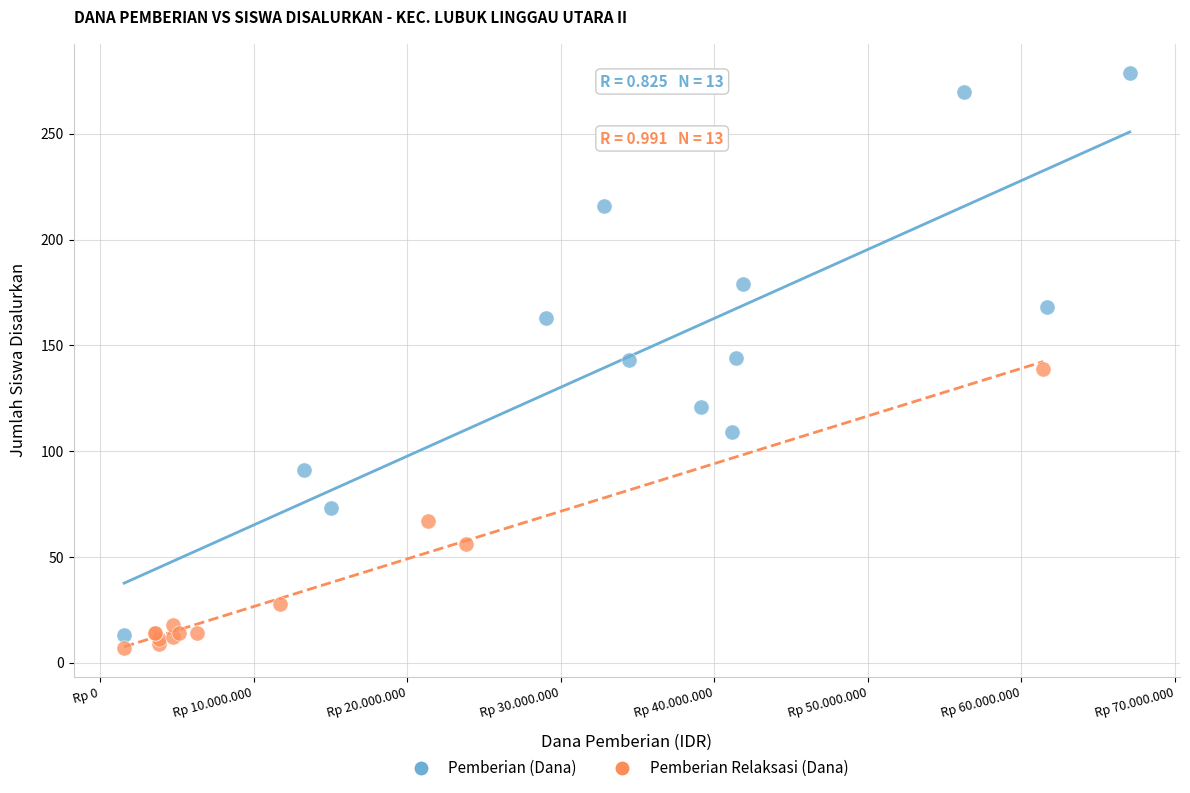

Which series contains the lowest Y value?

Pemberian Relaksasi (Dana)